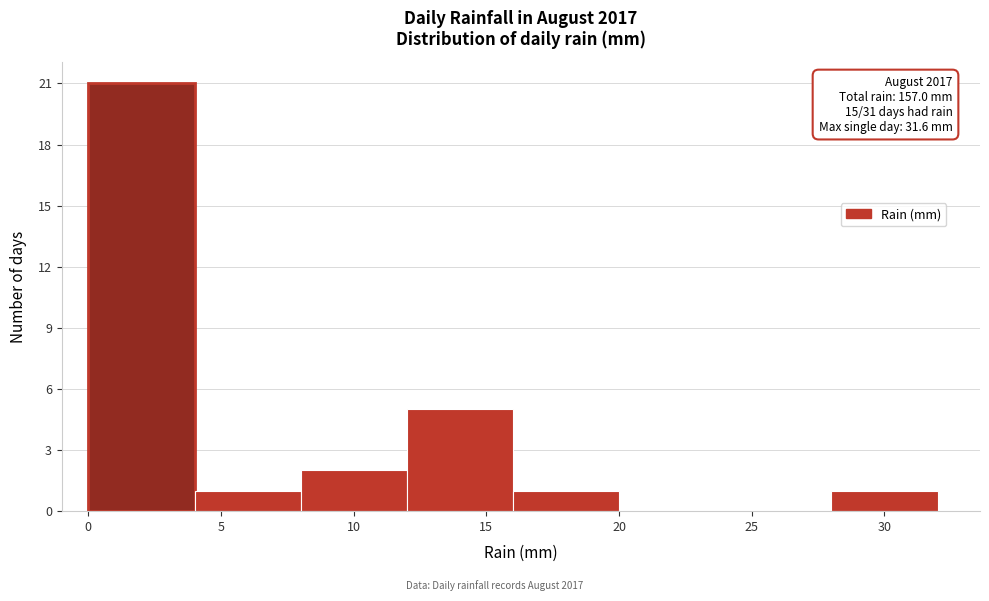

Over which range of the x-axis is the bar tallest?

0 to 4